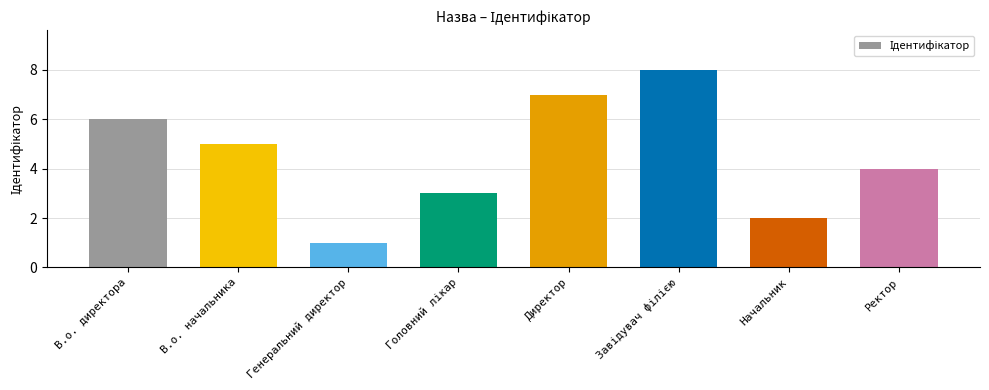

At which category does the chart reach its minimum across all series?

Генеральний директор